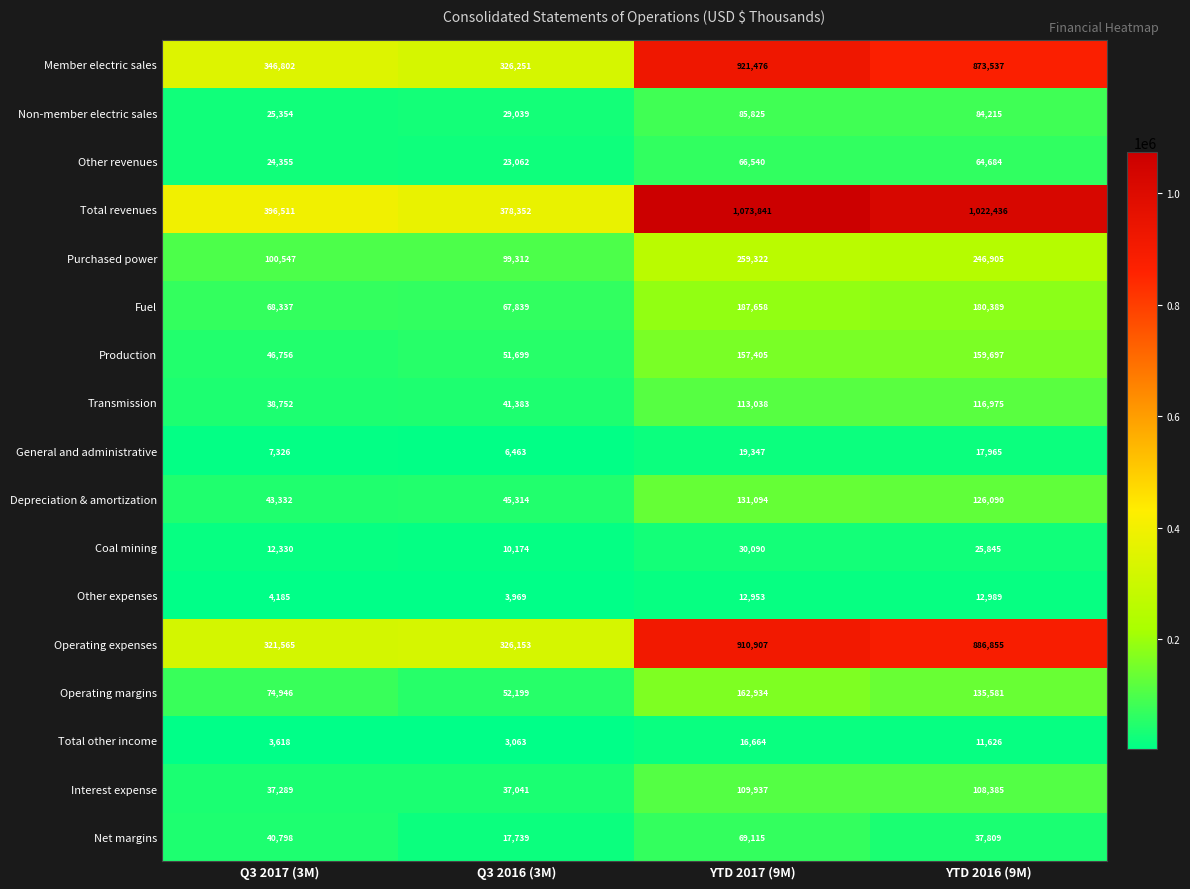

At which label does Non-member electric sales reach its peak?

YTD 2017 (9M)